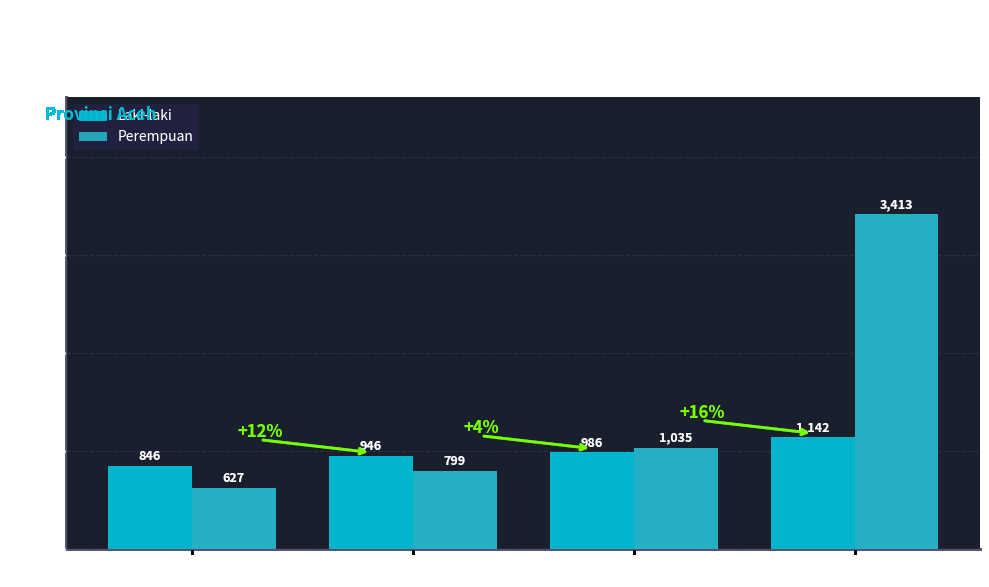

Is the value of Perempuan at Desil 4 greater than the value of Laki-laki at Desil 4?

Yes